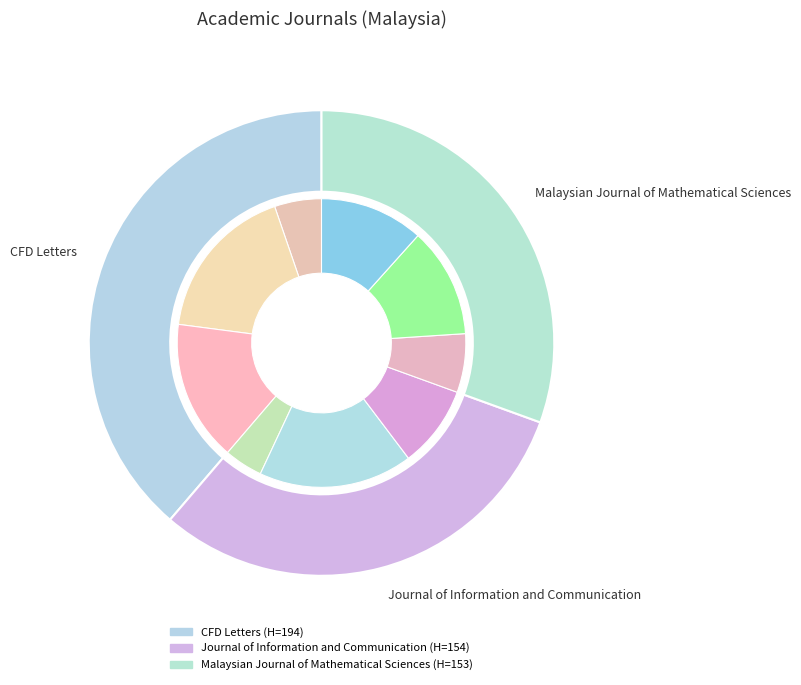

Does Malaysian Journal of Mathematical Sciences account for over 50% of the chart?

No